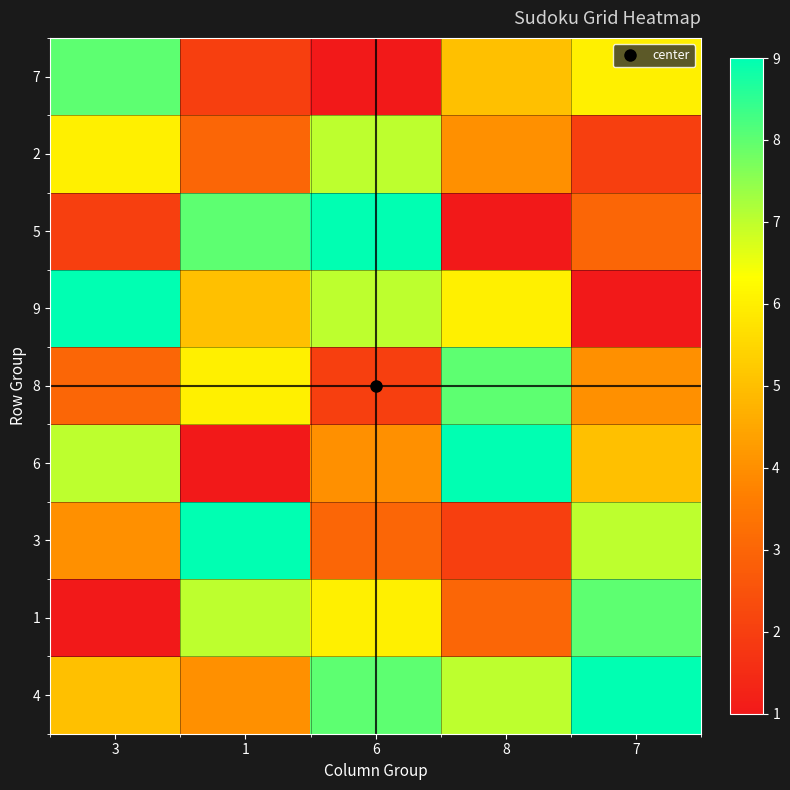

What is the smallest value displayed?

1